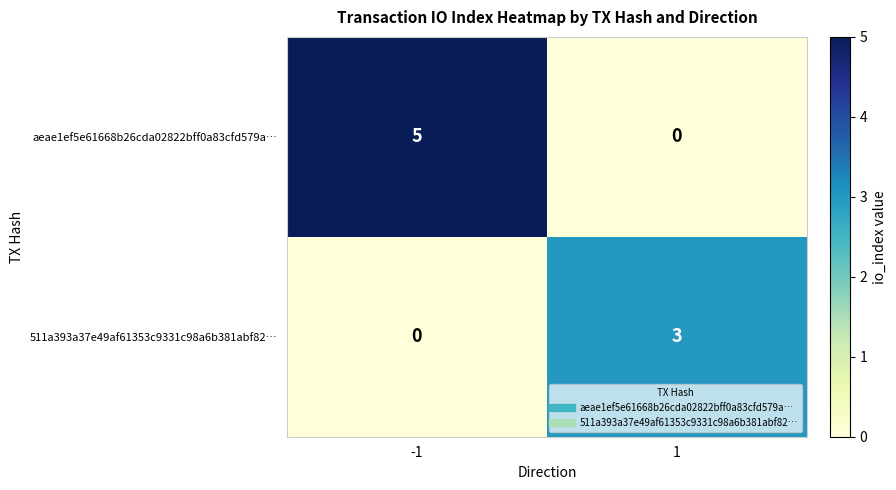

Which series has the largest range (max minus min)?

aeae1ef5e61668b26cda02822bff0a83cfd579a…